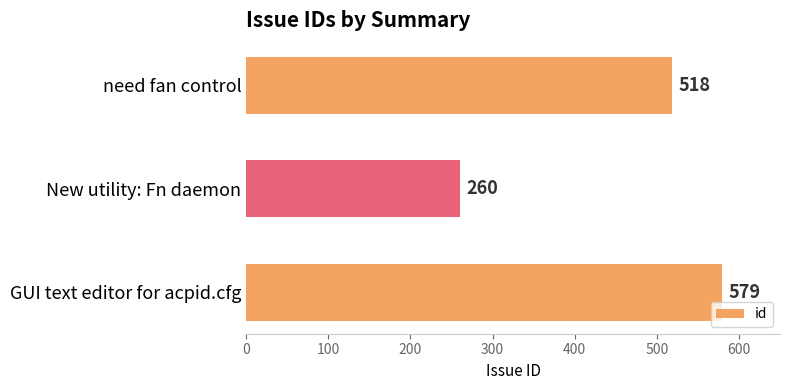

What is the difference between the maximum and minimum values?

319